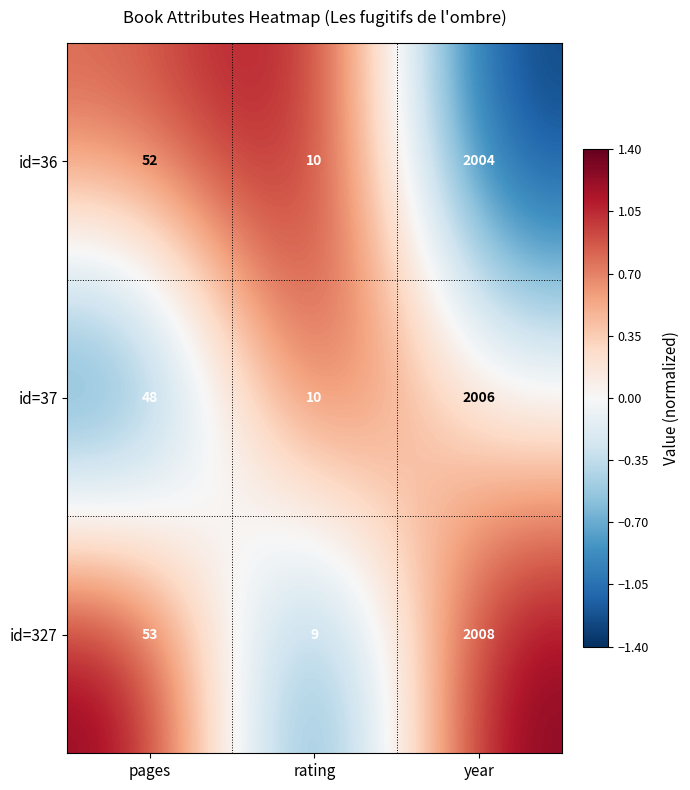

At which label is id=36 closest to 1007?

pages